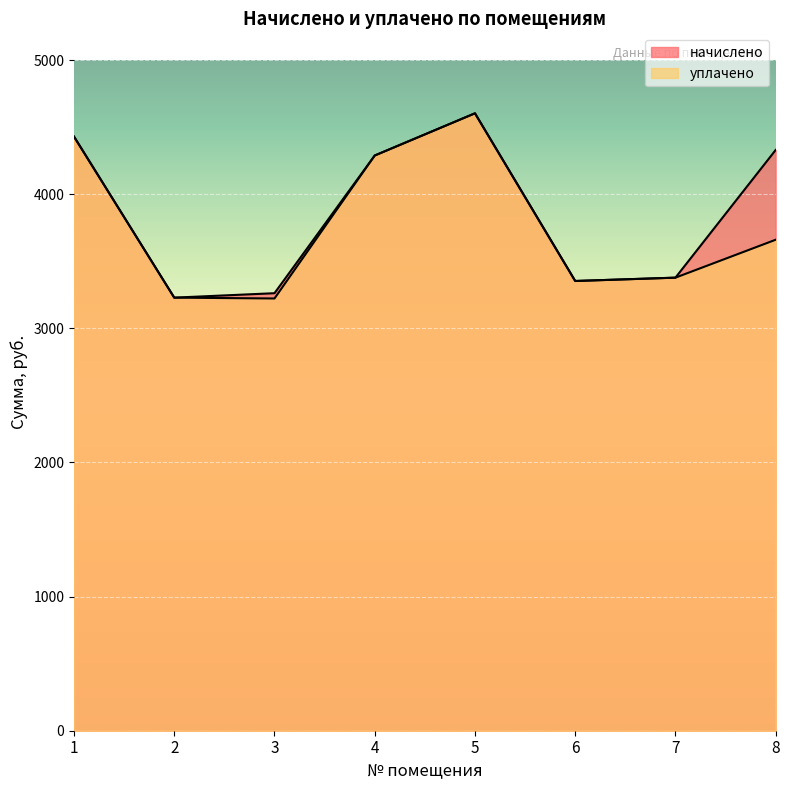

True or false: уплачено and начислено cross at least once.

False